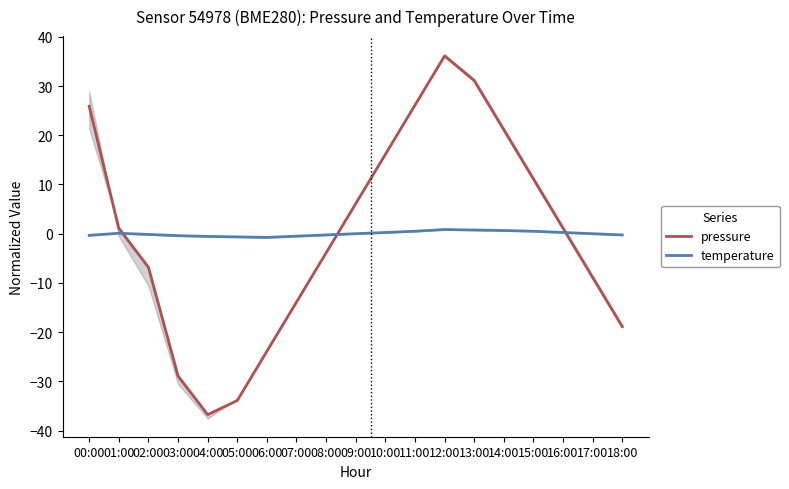

Which series has the widest spread of values?

pressure